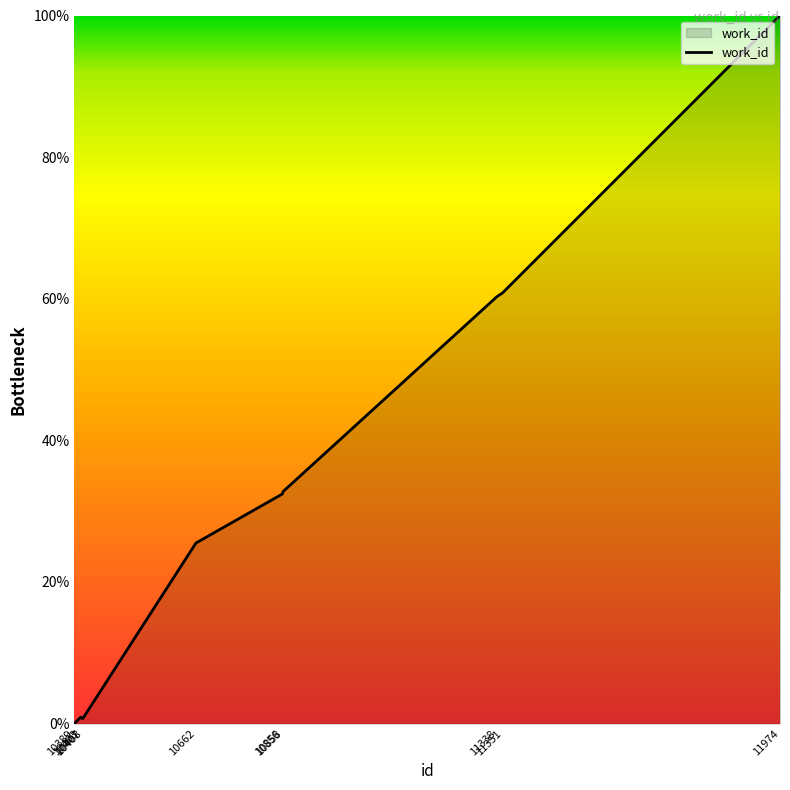

Reading right to left, list all the values displayed in this chart.

100.0	60.8	60.3	32.8	32.4	25.5	0.7	0.7	0.9	0.0